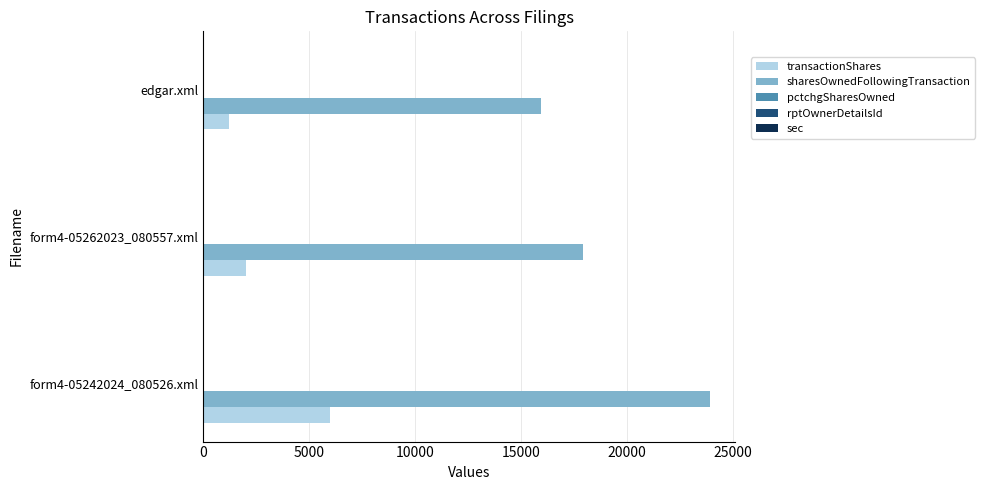

The transactionShares series shows 5982 at form4-05242024_080526.xml. True or false?

True